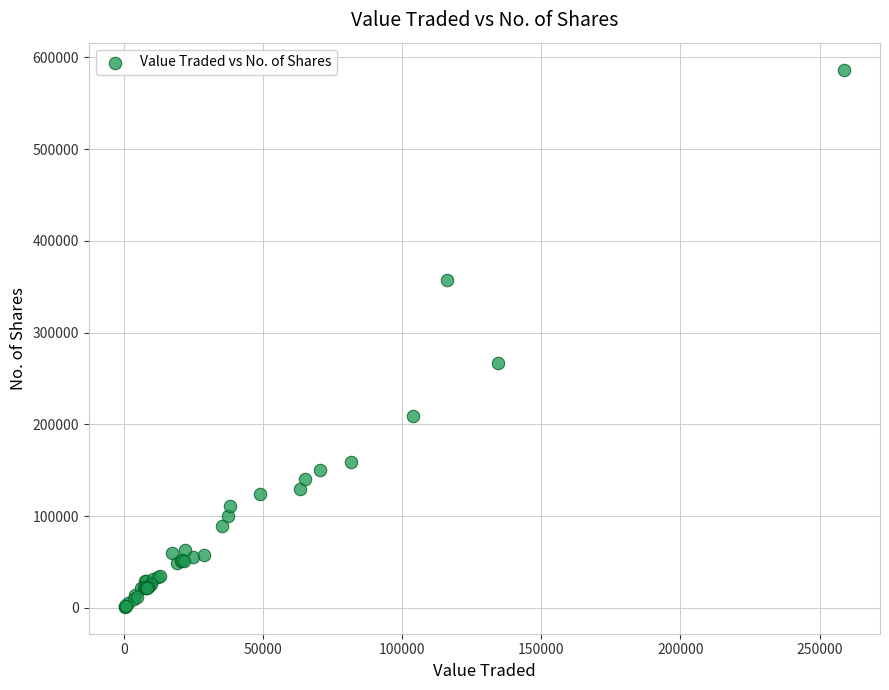

What Y value in the scatter plot is closest to 294040?

267495